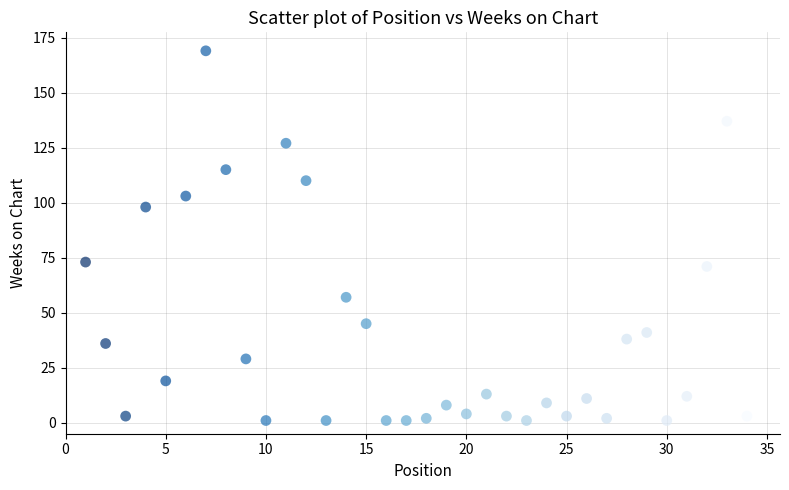

What is the range of X values (max minus min)?

33